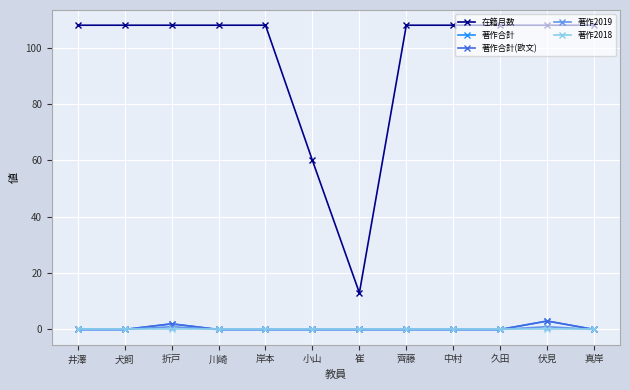

What is the label of the 9th point from the right?

川崎